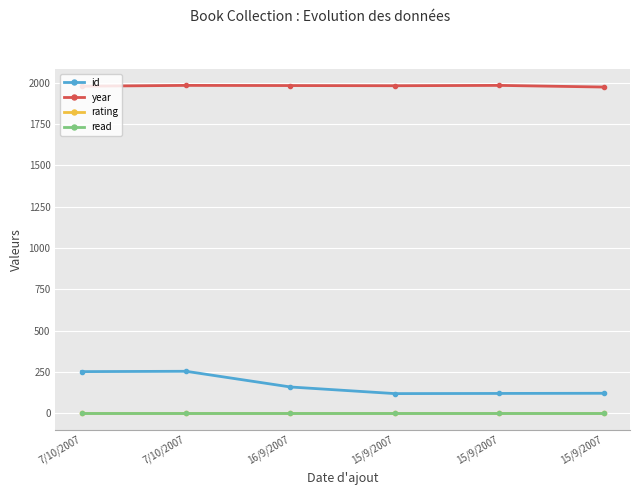

What are all the series names shown in the legend?

id, year, rating, read